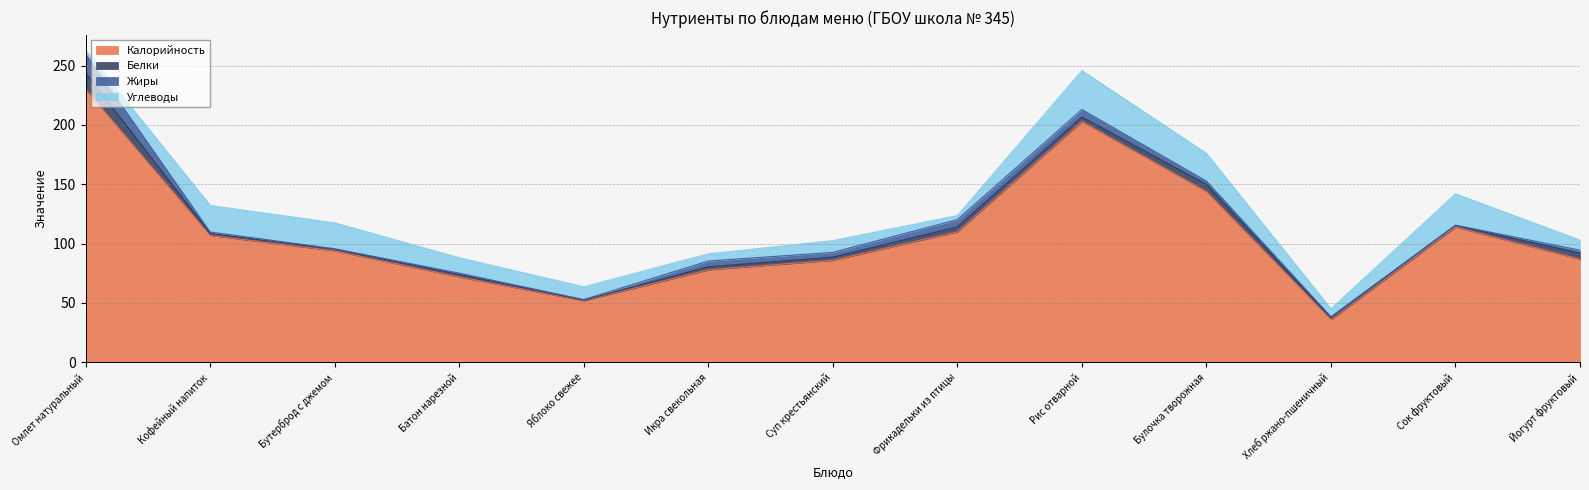

What is the label of the 6th point from the left?

Икра свекольная